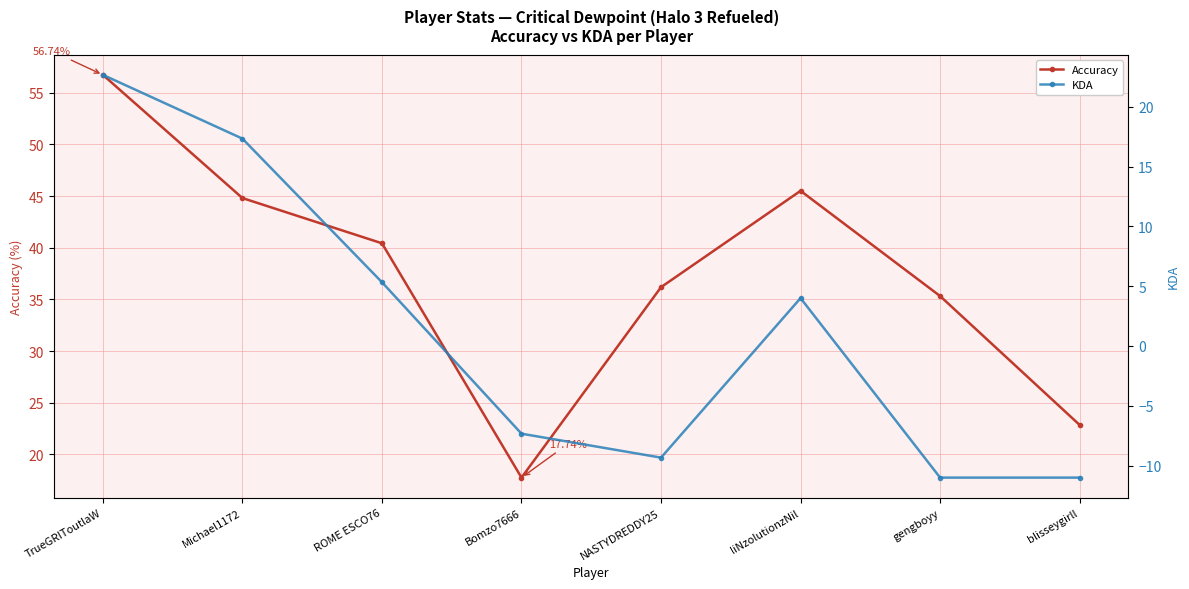

Rank the series by their maximum value, from lowest to highest.

KDA, Accuracy